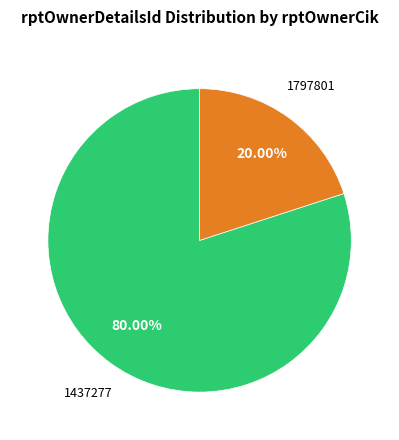

What percentage is the 1797801 slice, to the nearest percent?

20%